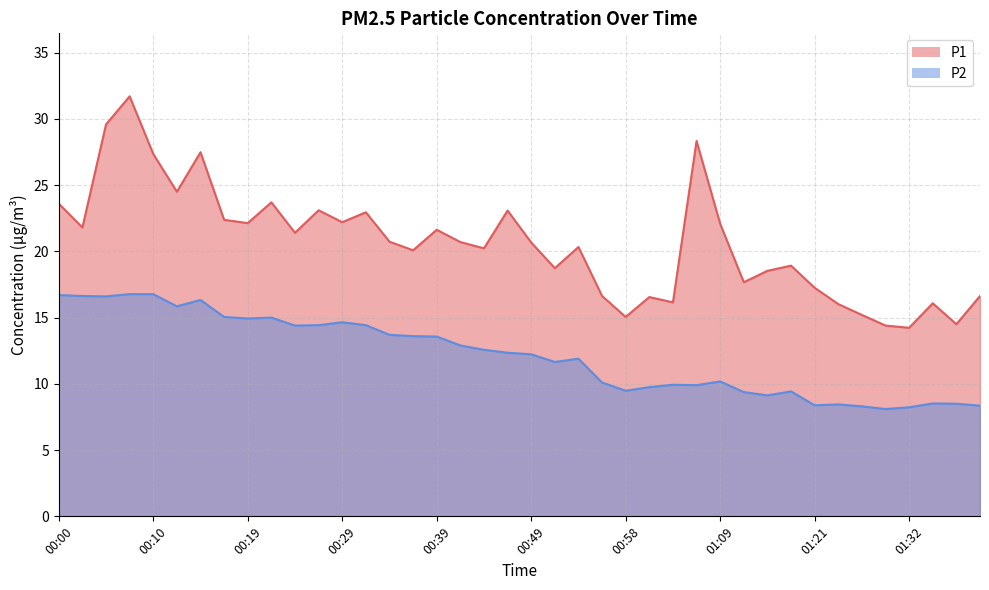

What is the label of the 24th point from the right?

00:39